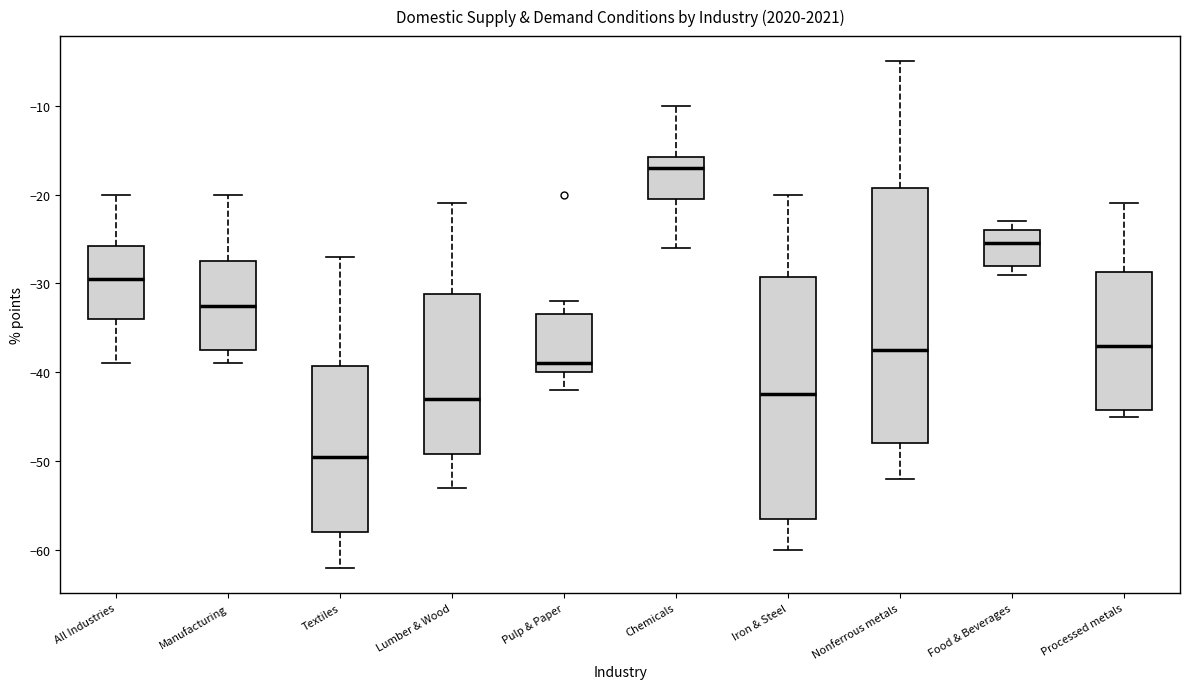

Which box has the lowest median line?

Textiles